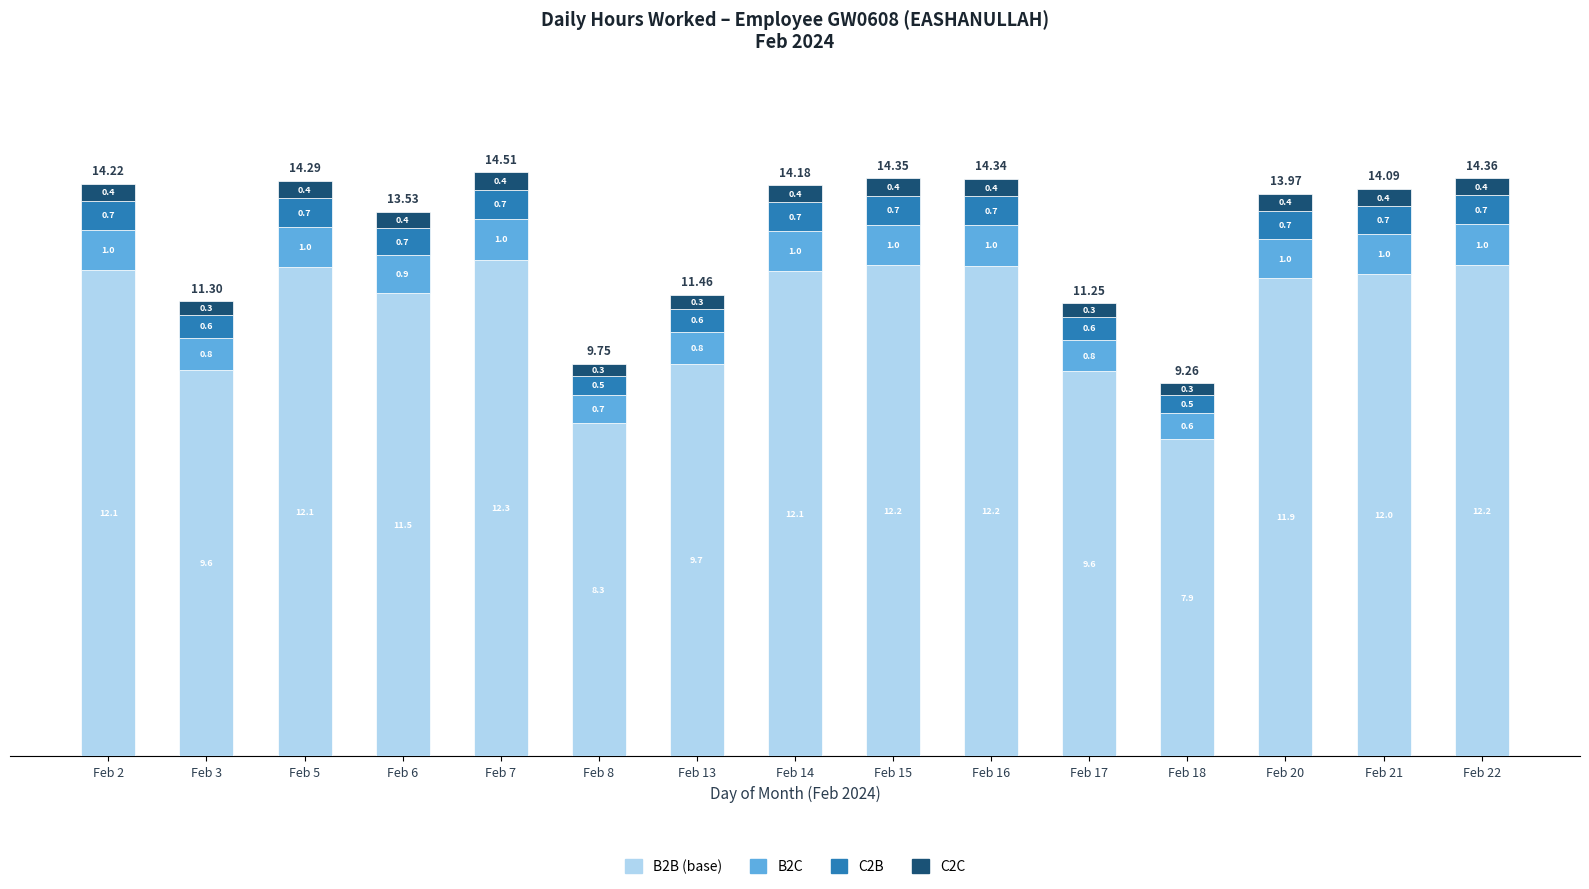

What is the total value across all series at Feb 18?

9.3